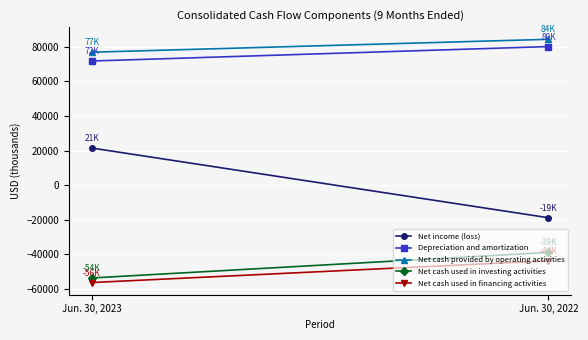

Which series changed the most between Jun. 30, 2023 and Jun. 30, 2022?

Net income (loss)